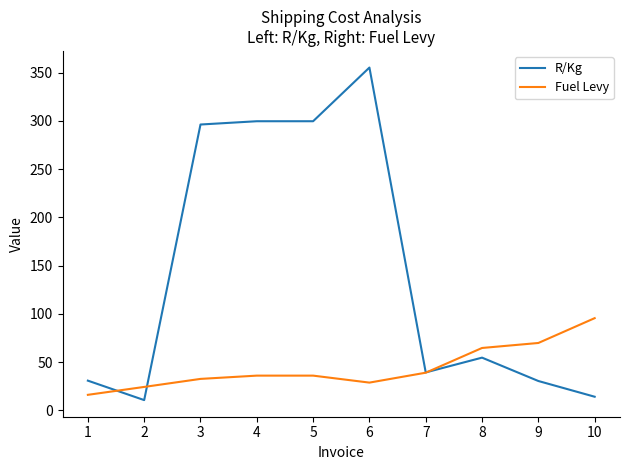

At which category is the sum across all series the highest?

6